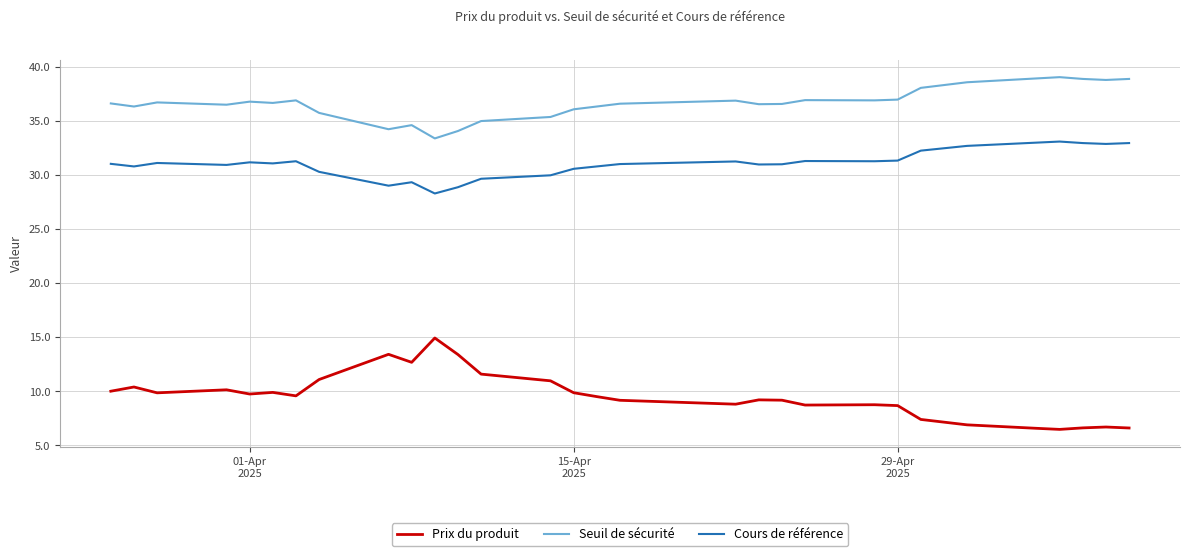

True or false: Prix du produit and Seuil de sécurité cross at least once.

False